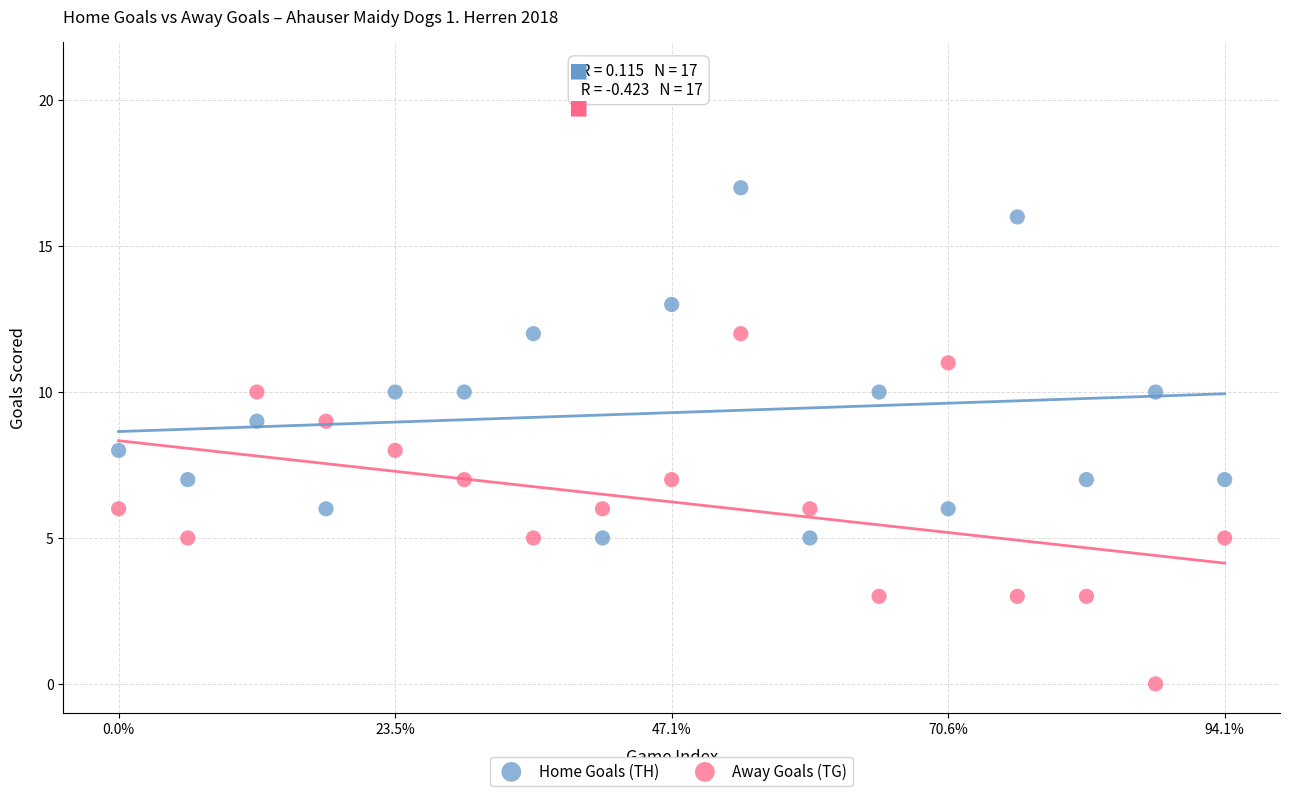

Which series reaches the minimum Y coordinate?

Away Goals (TG)